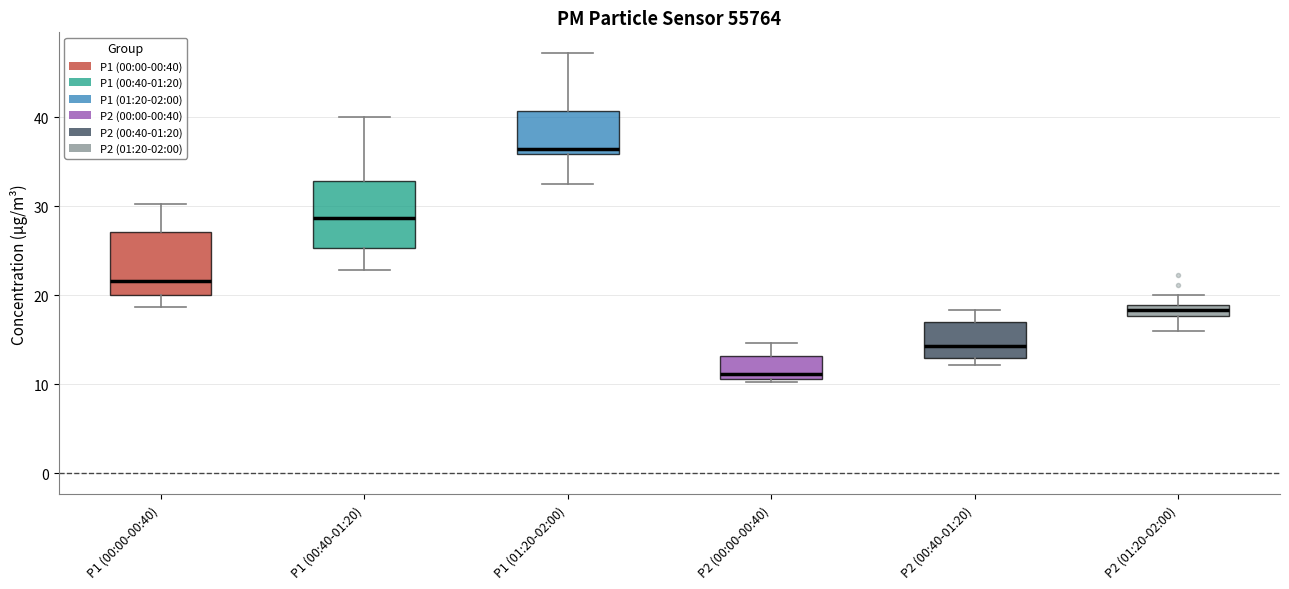

Where is the lower edge of the box for P2 (00:00-00:40) on the y-axis? The values are not printed on the chart, so give them approximately, as read against the axis.

11